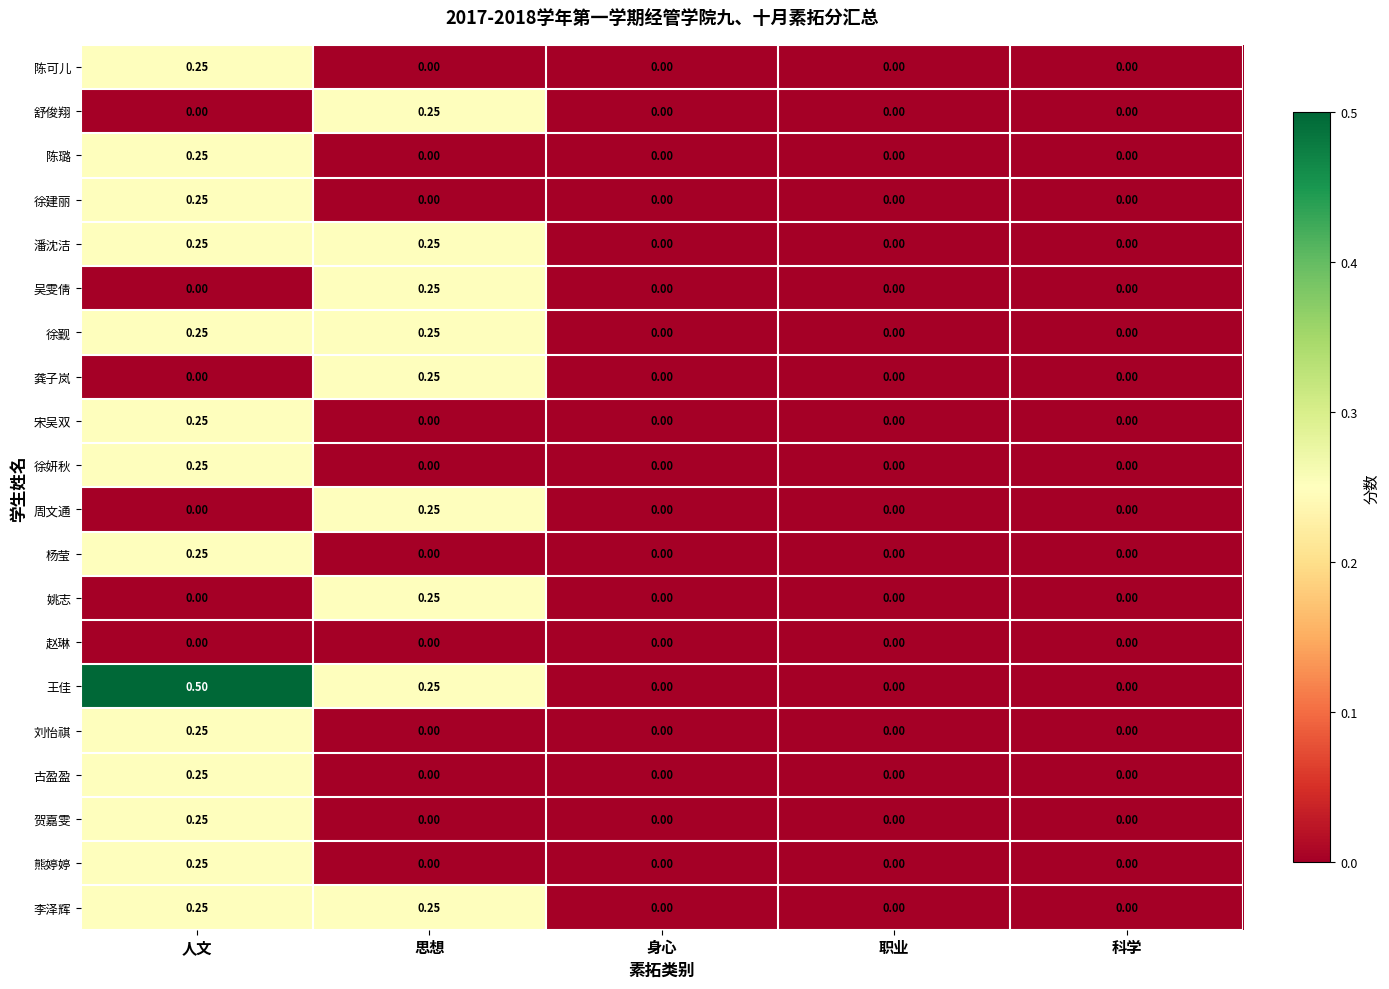

At which label does 陈璐 reach its peak?

人文